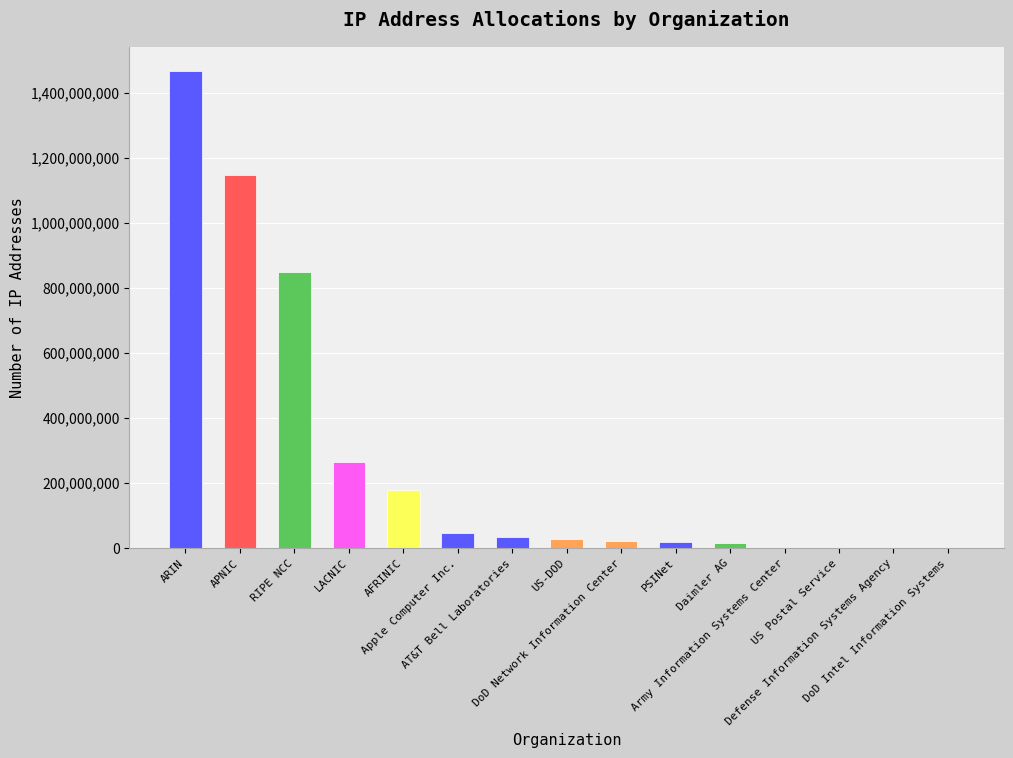

How many series are shown in this chart?

1